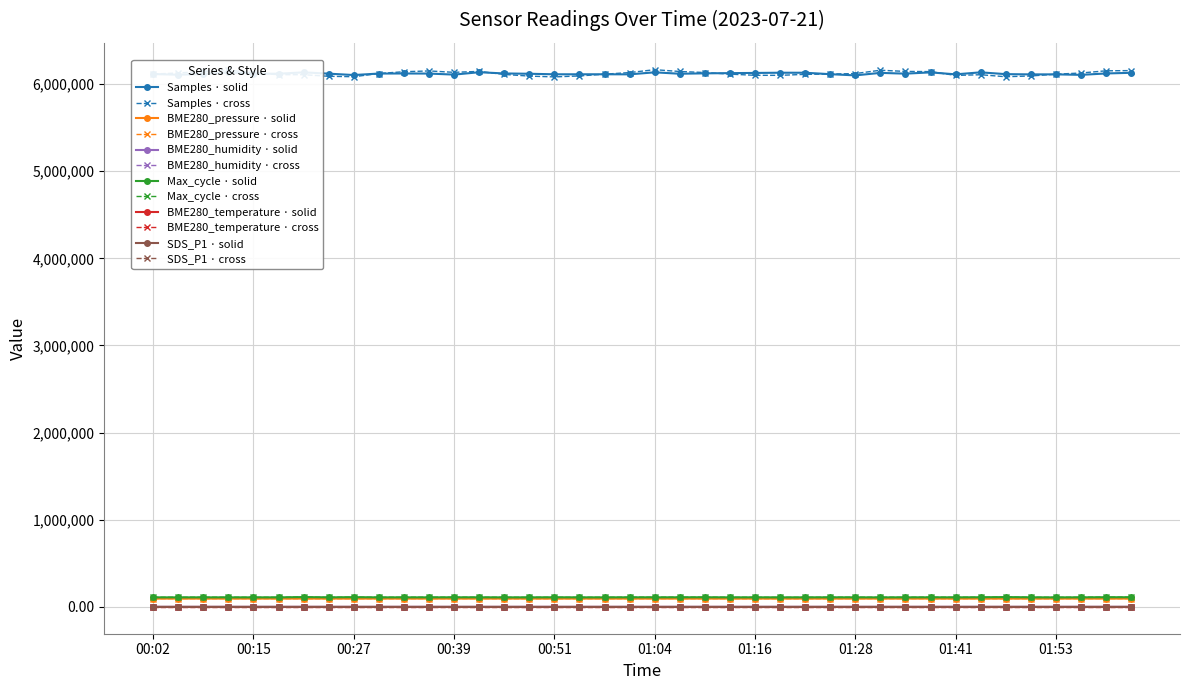

True or false: BME280_humidity · solid and Samples · cross intersect in this chart.

False